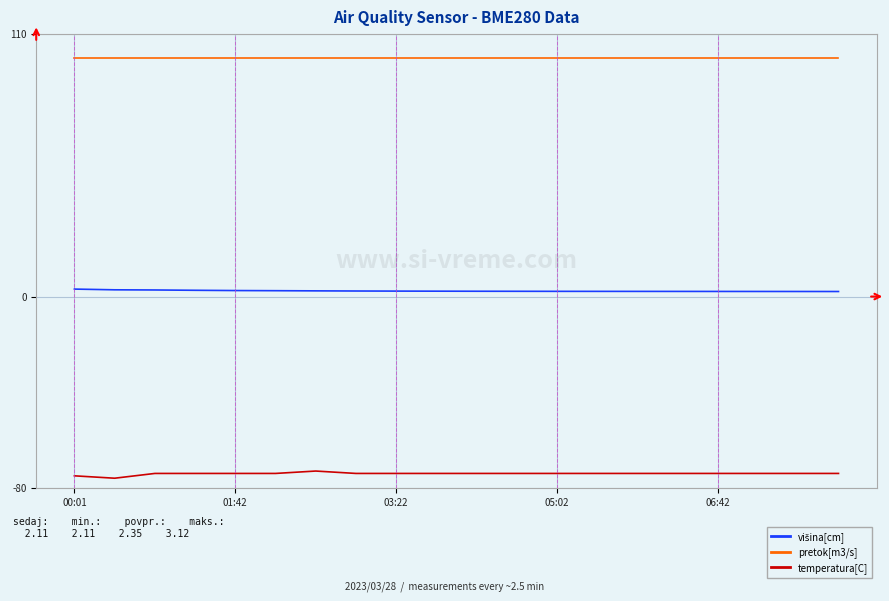

What is the minimum value shown in the chart?

-76.0